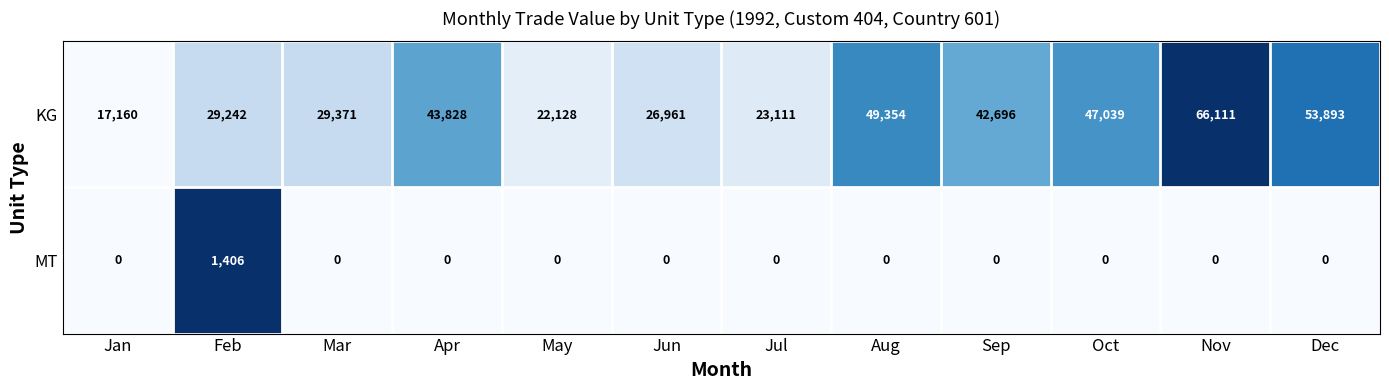

The KG series shows 43828 at Apr. True or false?

True